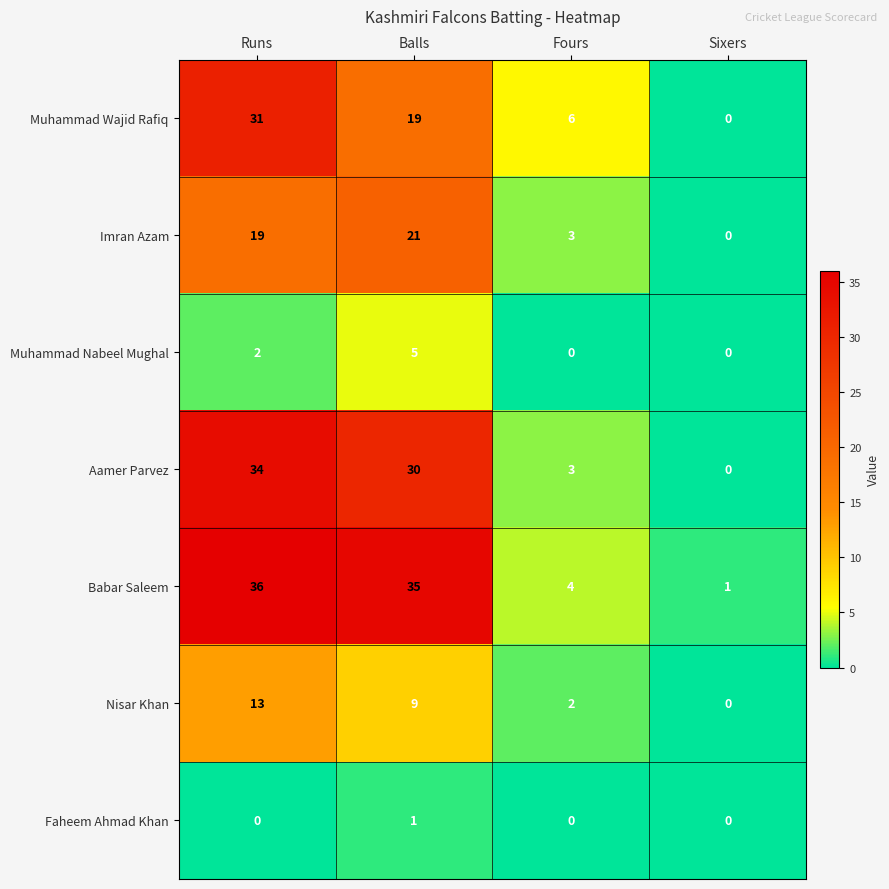

Which series has the largest range (max minus min)?

Babar Saleem